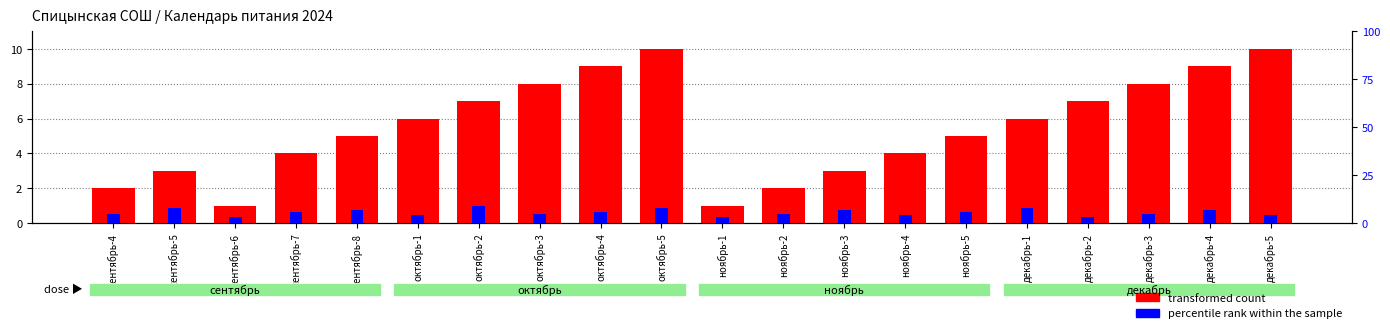

The percentile rank within the sample series shows 3 at декабрь-2. True or false?

True